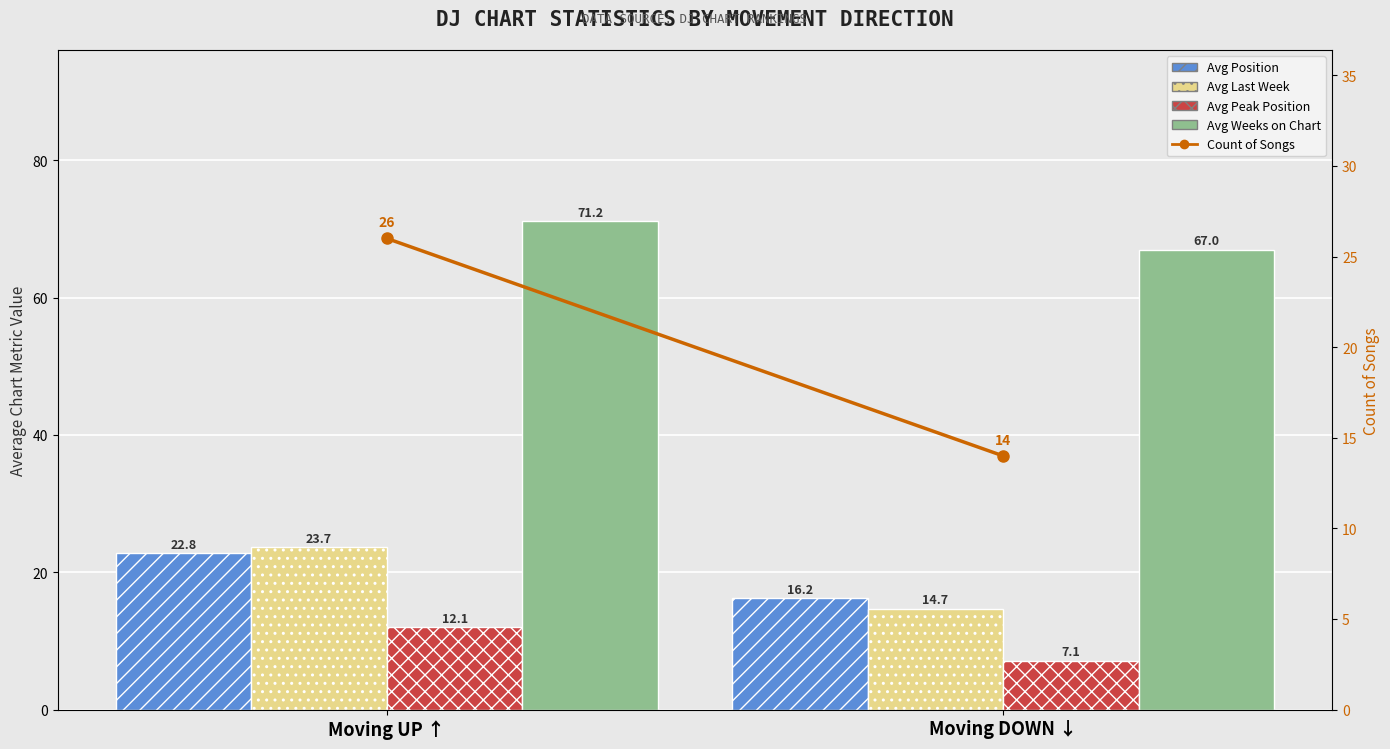

What is the difference between the maximum and minimum values in the Avg Last Week series?

9.0